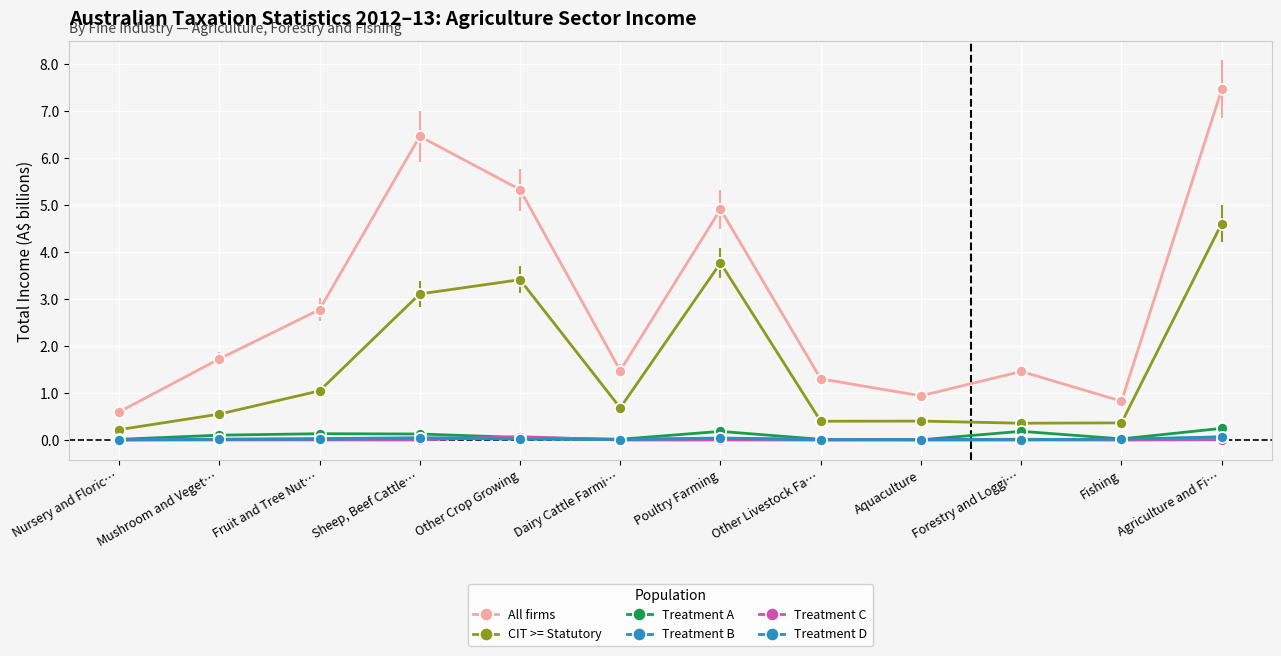

True or false: All firms and CIT >= Statutory cross at least once.

False